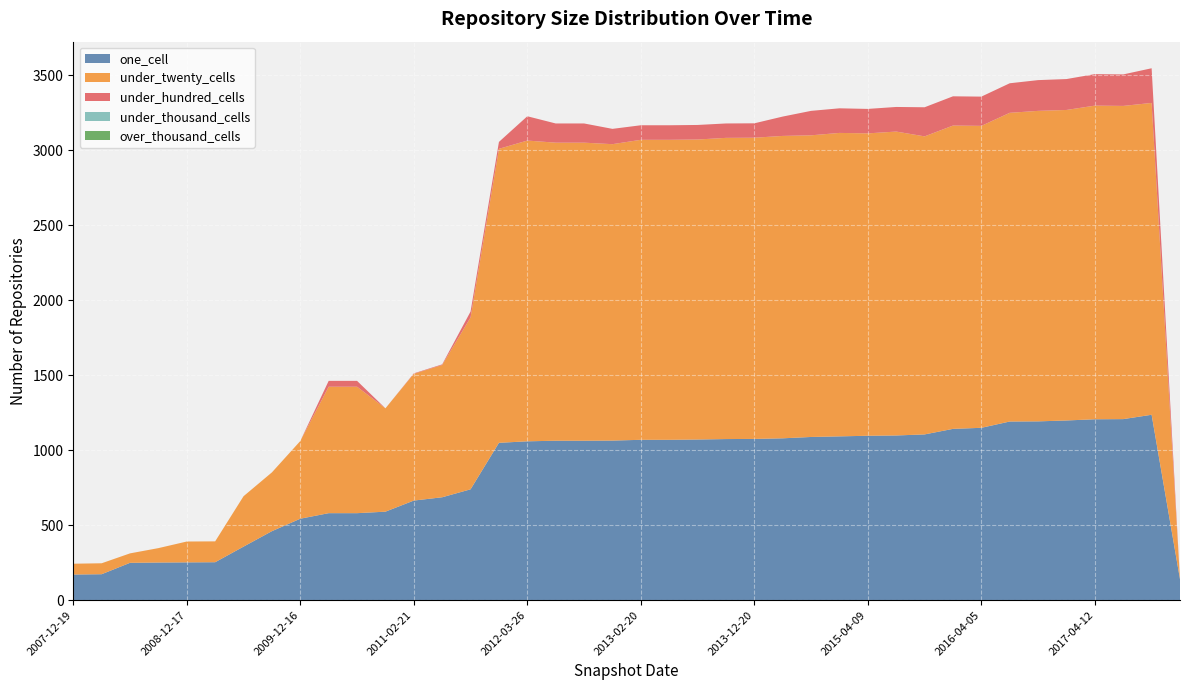

Reading left to right, transcribe all the data shown in this chart.

one_cell: 171	173	249	251	252	253	357	460	543	580	580	590	664	686	739	1049	1059	1063	1063	1064	1069	1069	1071	1074	1075	1079	1088	1092	1096	1098	1105	1142	1149	1191	1192	1198	1206	1207	1236	139
under_twenty_cells: 72	73	63	96	139	139	336	392	518	843	843	689	845	882	1146	1960	2005	1987	1987	1976	2000	2000	2000	2008	2008	2016	2011	2023	2016	2026	1987	2022	2013	2058	2070	2070	2091	2088	2079	0
under_hundred_cells: 0	0	0	0	0	0	0	0	0	39	39	0	3	4	39	46	162	128	128	102	97	97	97	96	96	129	163	164	163	164	194	195	195	197	205	206	210	210	231	0
under_thousand_cells: 0	0	0	0	0	0	0	0	0	0	0	0	0	0	0	0	0	0	0	0	0	0	0	0	0	0	0	0	0	0	0	0	0	0	0	0	0	0	0	0
over_thousand_cells: 0	0	0	0	0	0	0	0	0	0	0	0	0	0	0	0	0	0	0	0	0	0	0	0	0	0	0	0	0	0	0	0	0	0	0	0	0	0	0	0